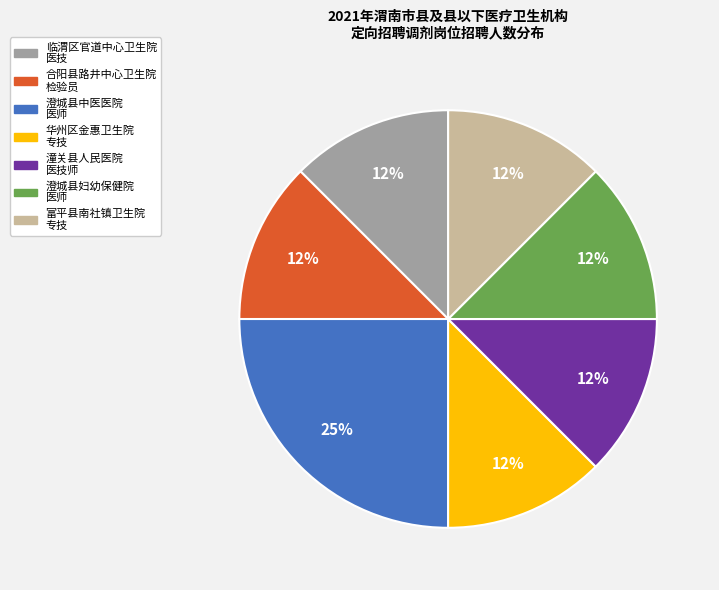

To the nearest percent, what is the average slice percentage?

14%